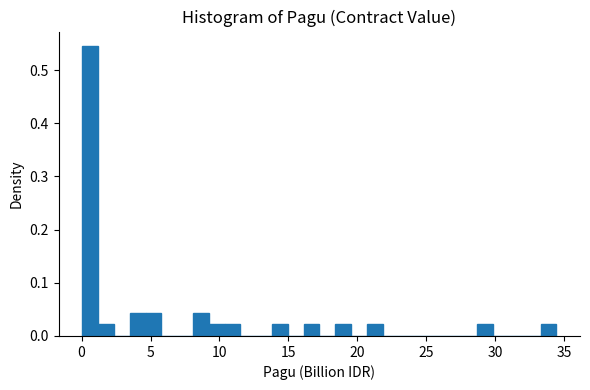

Around what value on the x-axis is the tallest bar? Give the approximate position of its centre, as read against the axis.

0.5